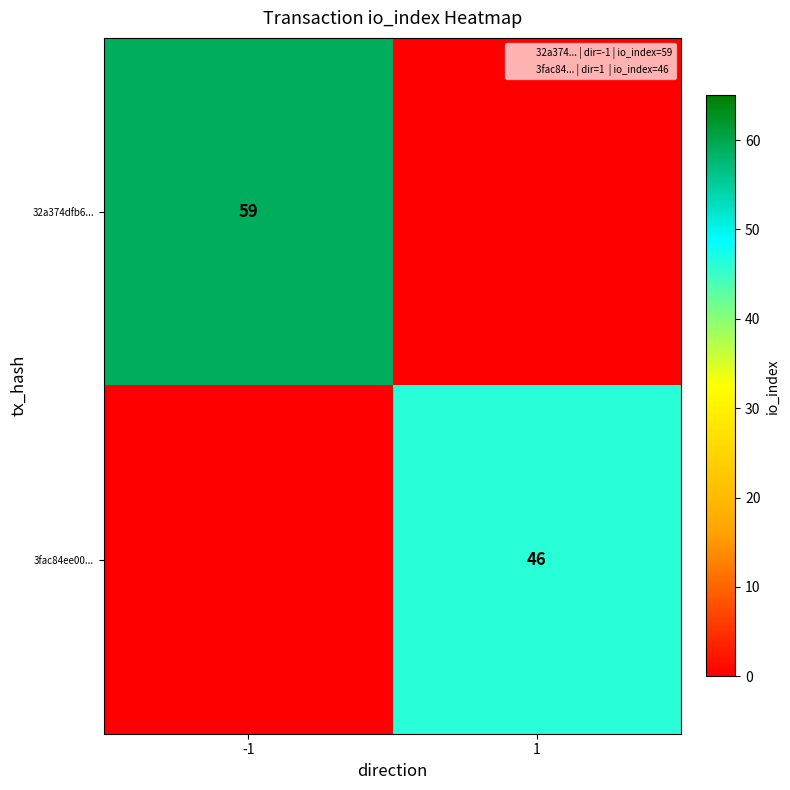

Rank the categories by 3fac84ee00... value from lowest to highest.

-1, 1